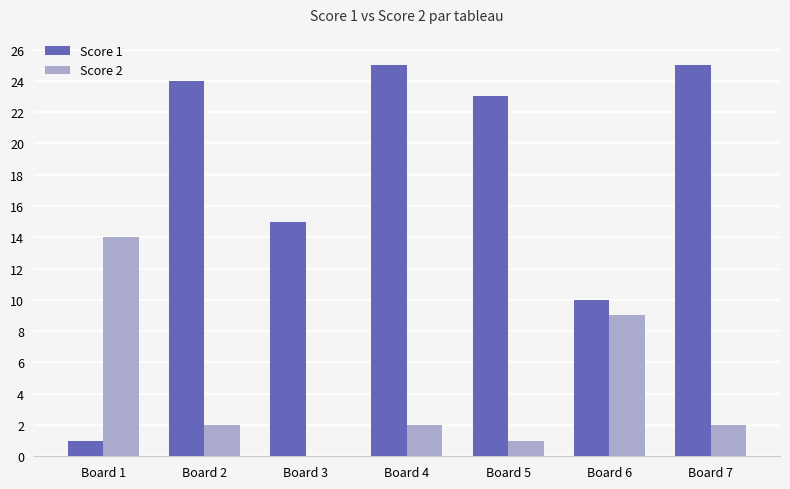

True or false: Score 2 has a value of 1 at Board 4.

False